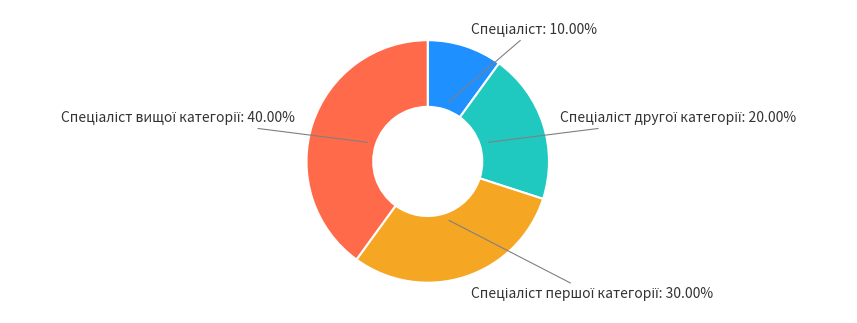

Is there a majority slice in this chart?

No